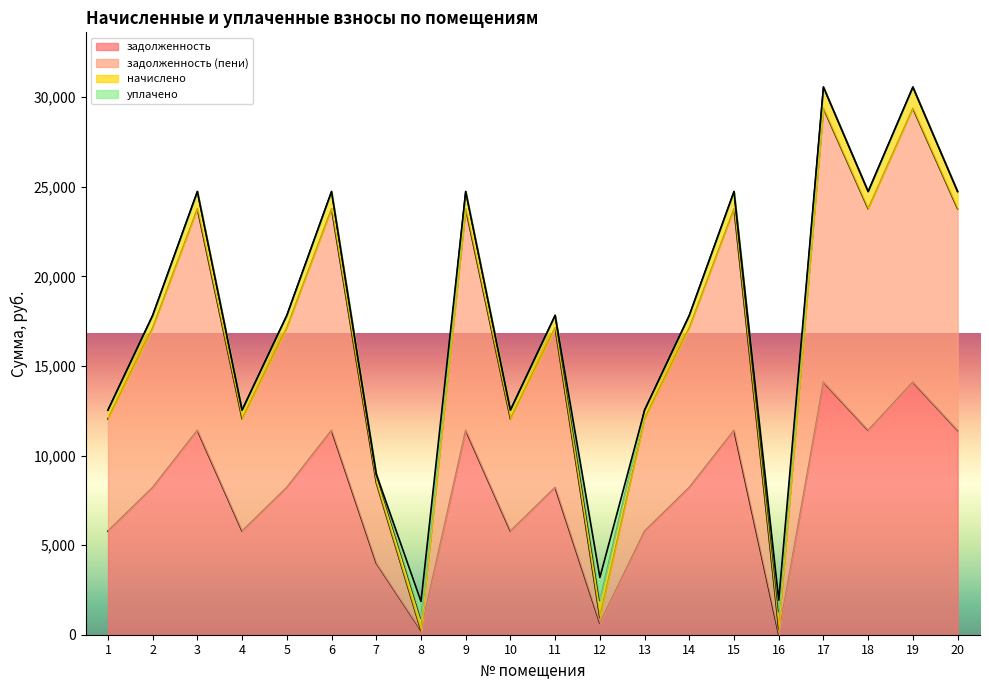

Which series has the largest range (max minus min)?

задолженность (пени)